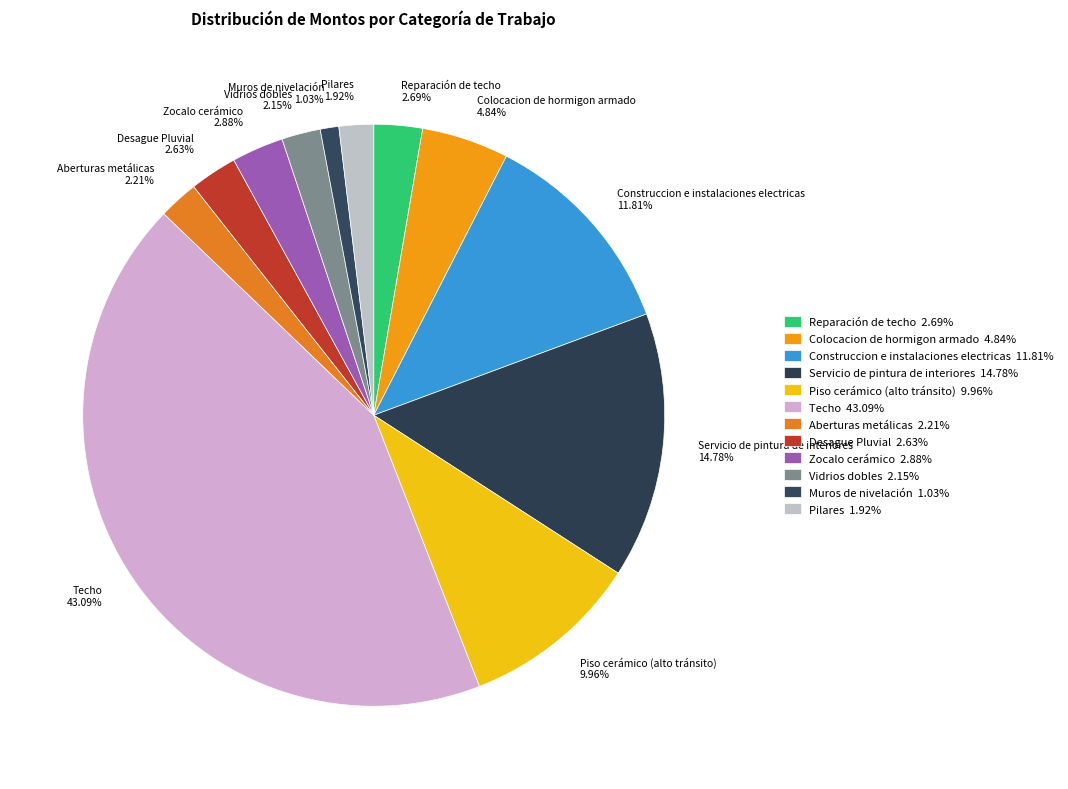

What percentage is NOT represented by Vidrios dobles?

97.8%